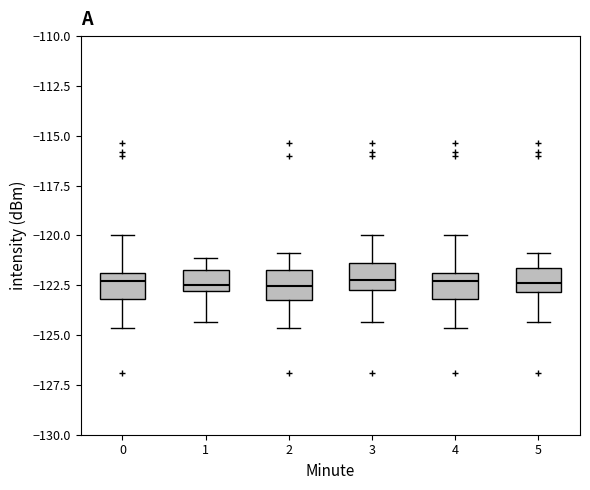

Reading left to right, transcribe this box plot: for each box, give where its median line is, the range the box spans, and where its two whiskers end, as read against the y-axis. The values are not printed on the chart, so give them approximately, as read against the axis.

0: median -122.5, box -123.0 to -122.0, whiskers -124.5 to -120.0
1: median -122.5, box -123.0 to -121.5, whiskers -124.5 to -121.0
2: median -122.5, box -123.0 to -122.0, whiskers -124.5 to -121.0
3: median -122.0, box -123.0 to -121.5, whiskers -124.5 to -120.0
4: median -122.5, box -123.0 to -122.0, whiskers -124.5 to -120.0
5: median -122.5, box -123.0 to -121.5, whiskers -124.5 to -121.0